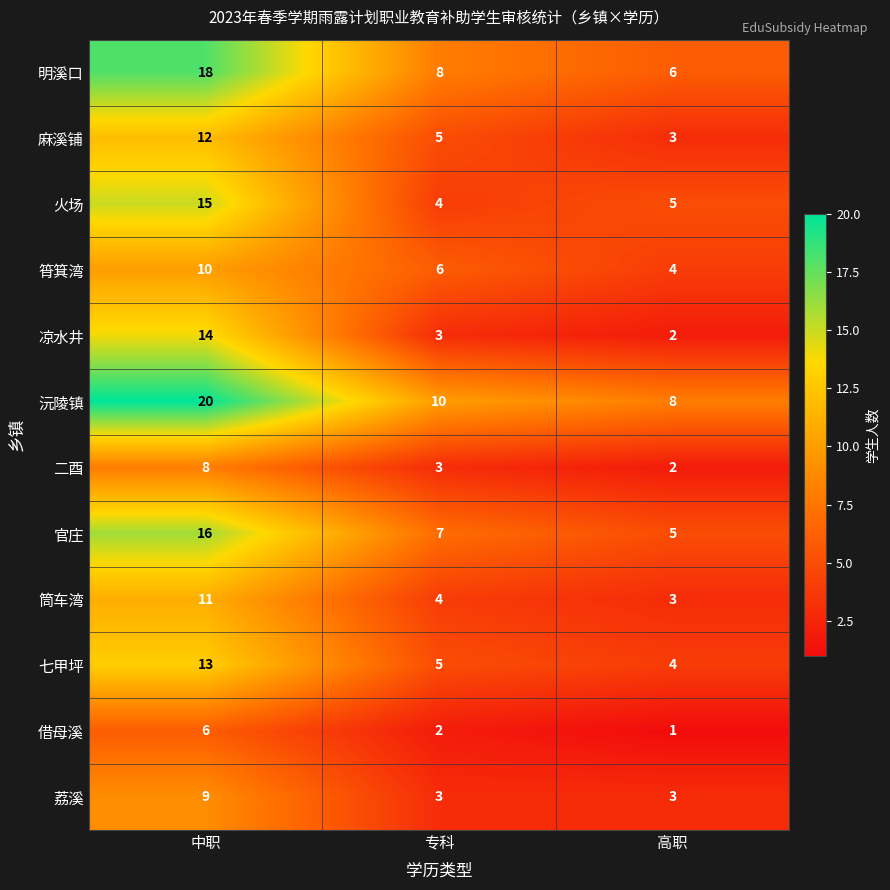

Which category has the lowest value in the 借母溪 series?

高职